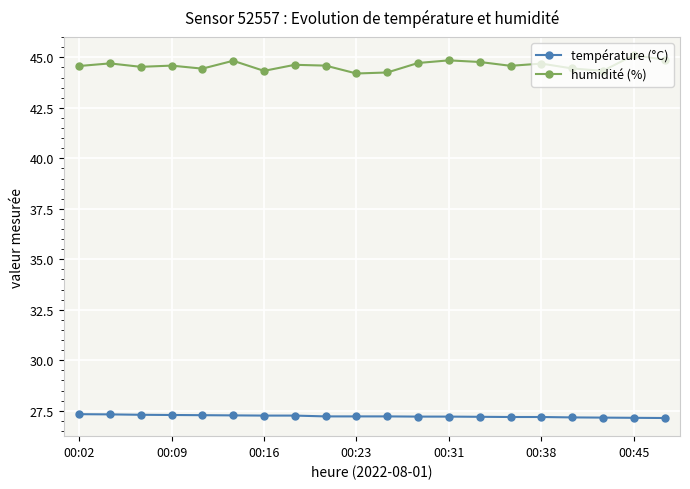

Which series has the widest spread of values?

humidité (%)